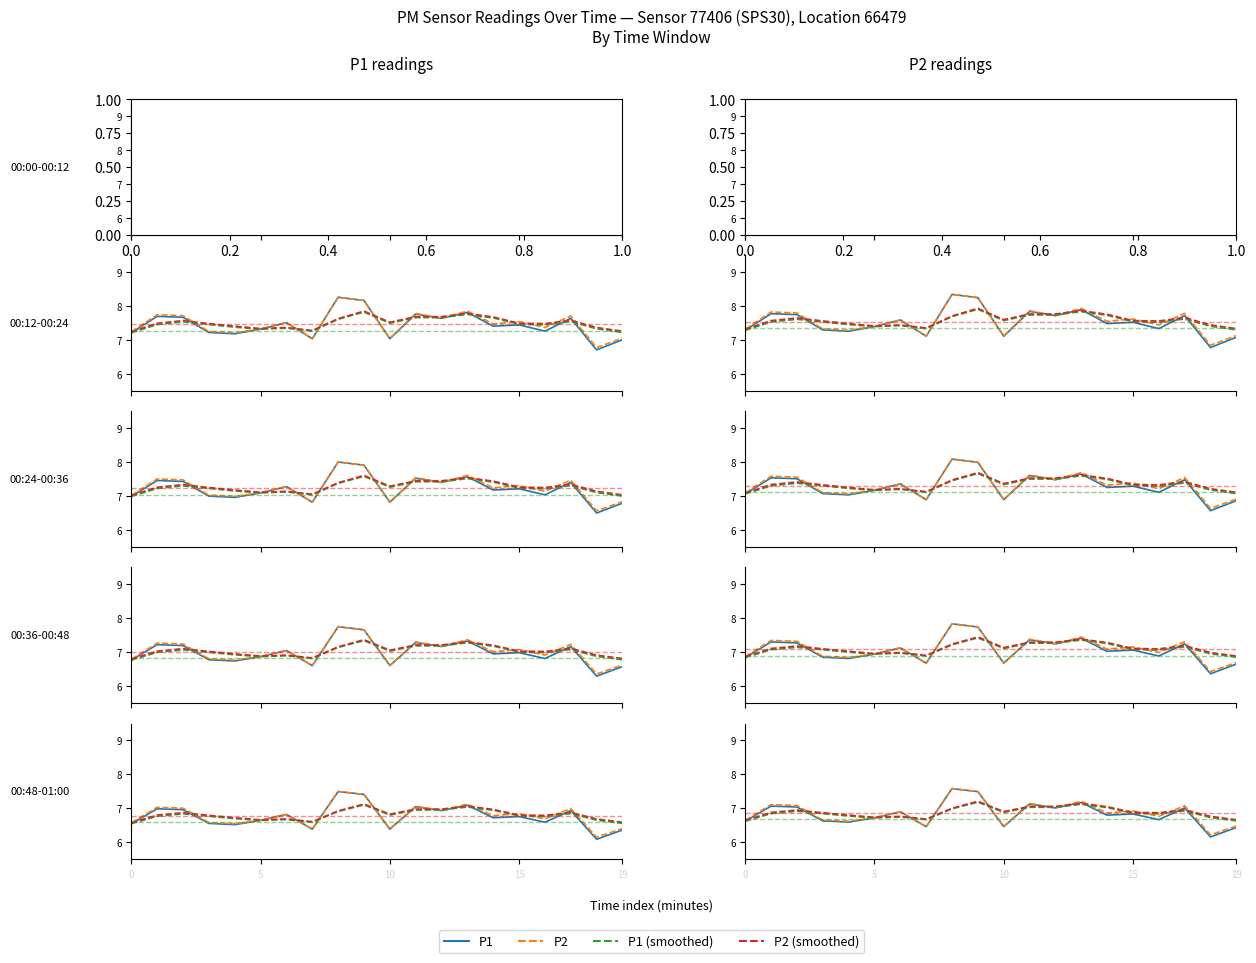

True or false: P2 (smoothed) and P1 cross at least once.

True